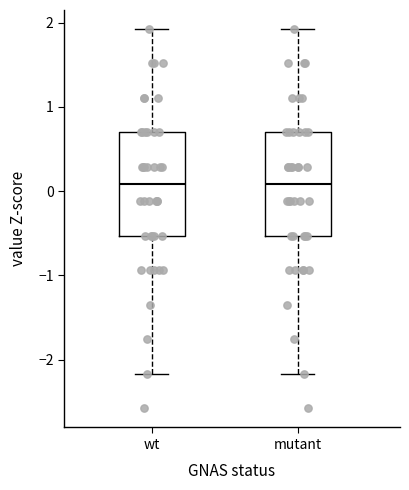

Reading left to right, transcribe this box plot: for each box, give where its median line is, the range the box spans, and where its two whiskers end, as read against the y-axis. The values are not printed on the chart, so give them approximately, as read against the axis.

wt: median 0.1, box -0.5 to 0.7, whiskers -2.2 to 1.9
mutant: median 0.1, box -0.5 to 0.7, whiskers -2.2 to 1.9